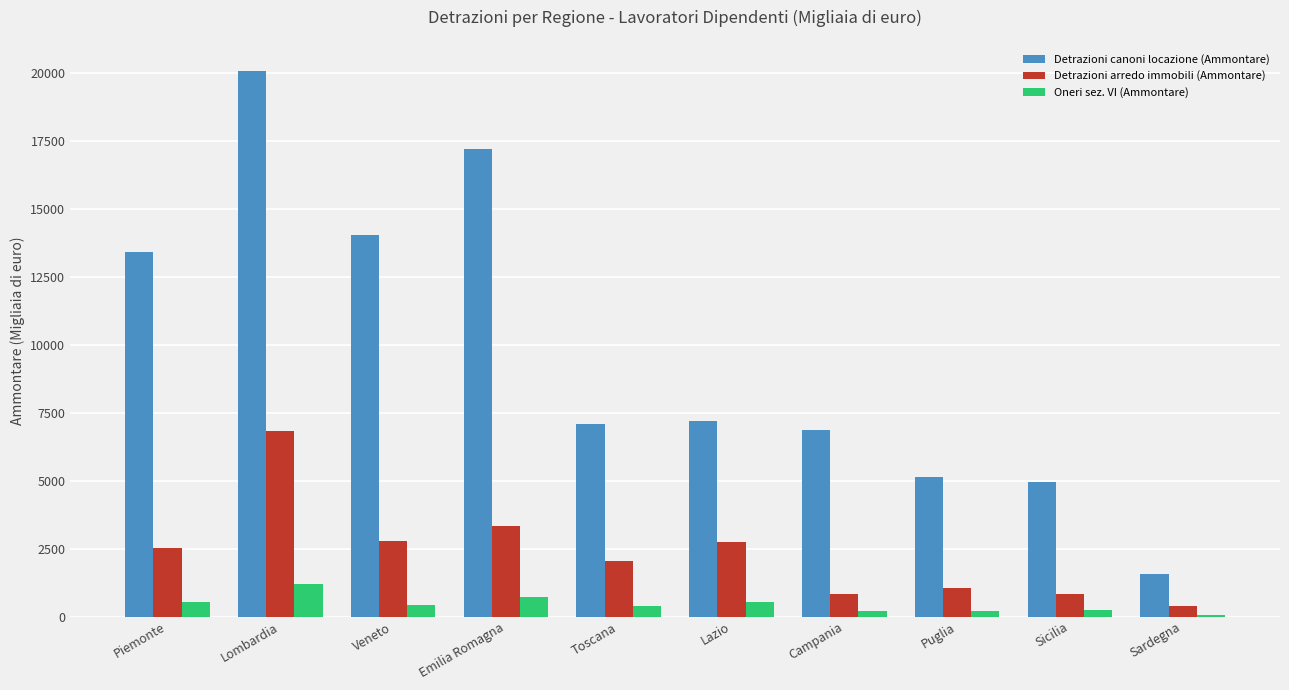

What is the total value across all series at Lazio?

10461